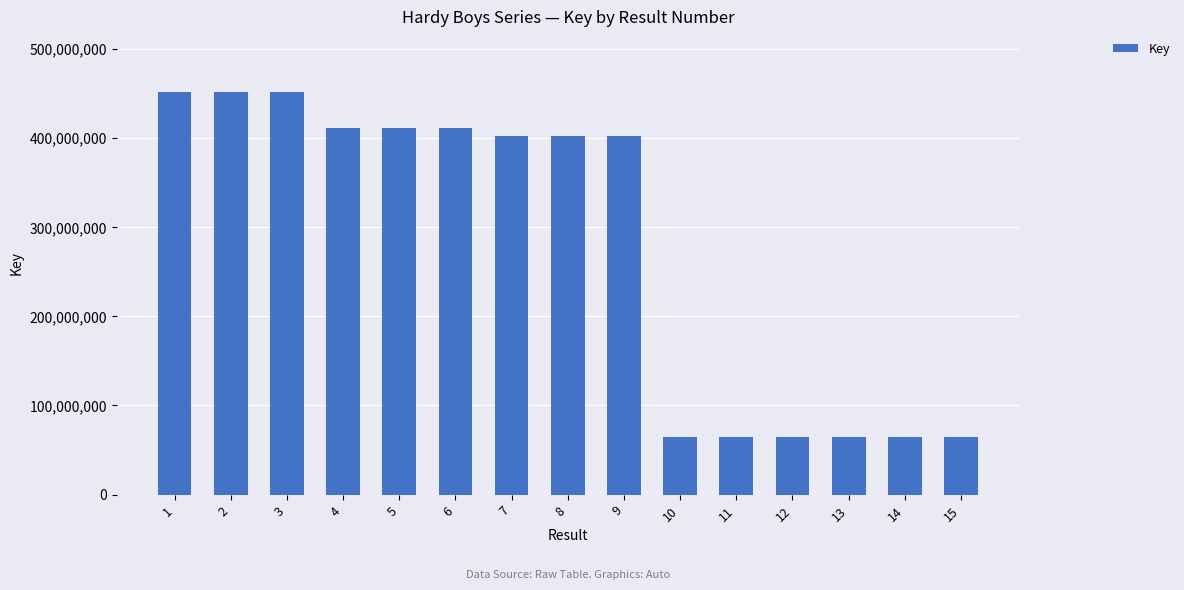

What is the sum of all values?

4181913876